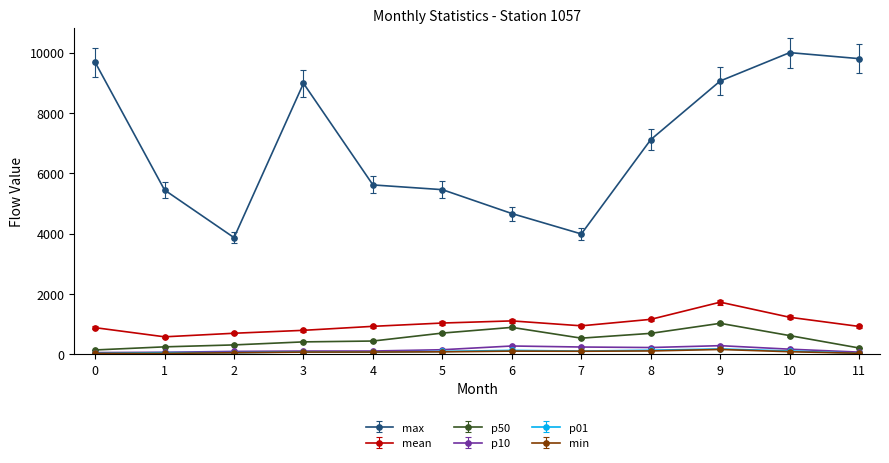

Which series has the largest total across all categories?

max